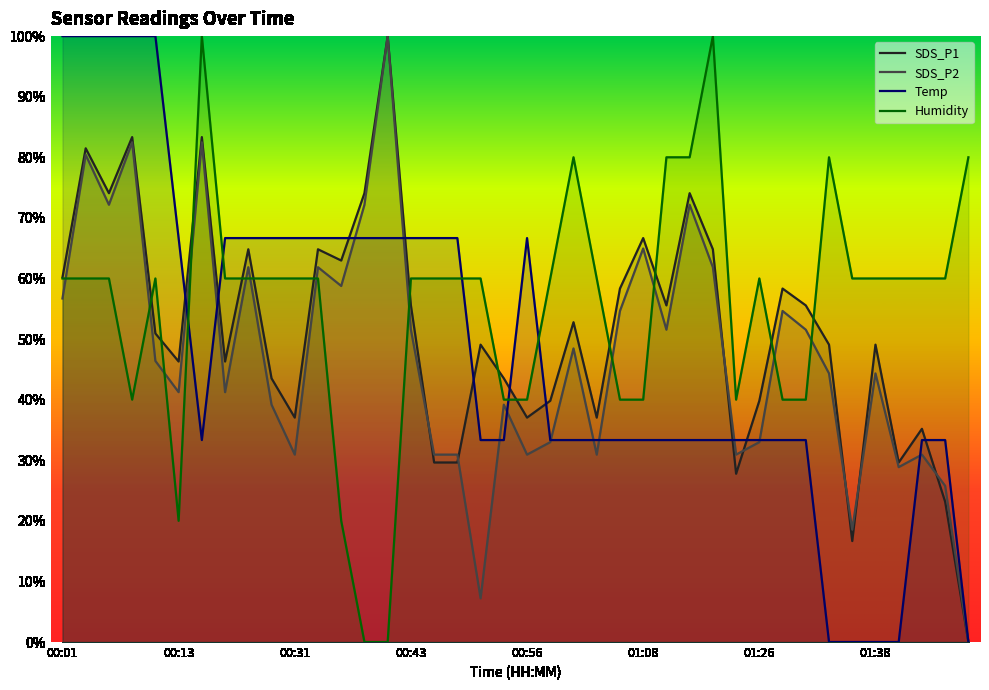

What position from the right is 00:24?

33